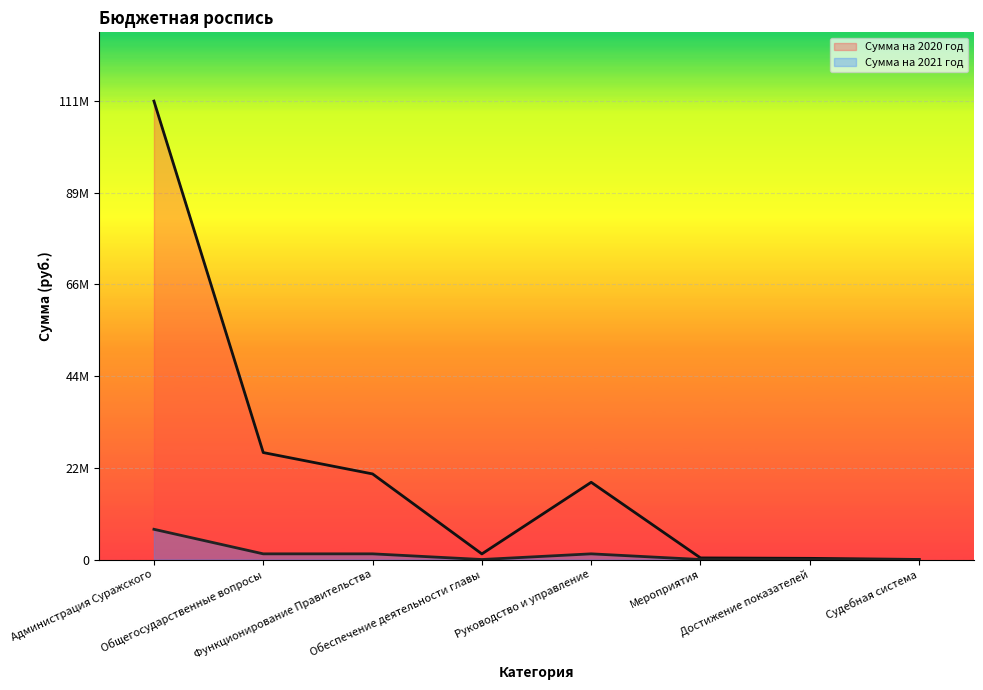

Between Общегосударственные вопросы and Достижение показателей, which is larger?

Общегосударственные вопросы